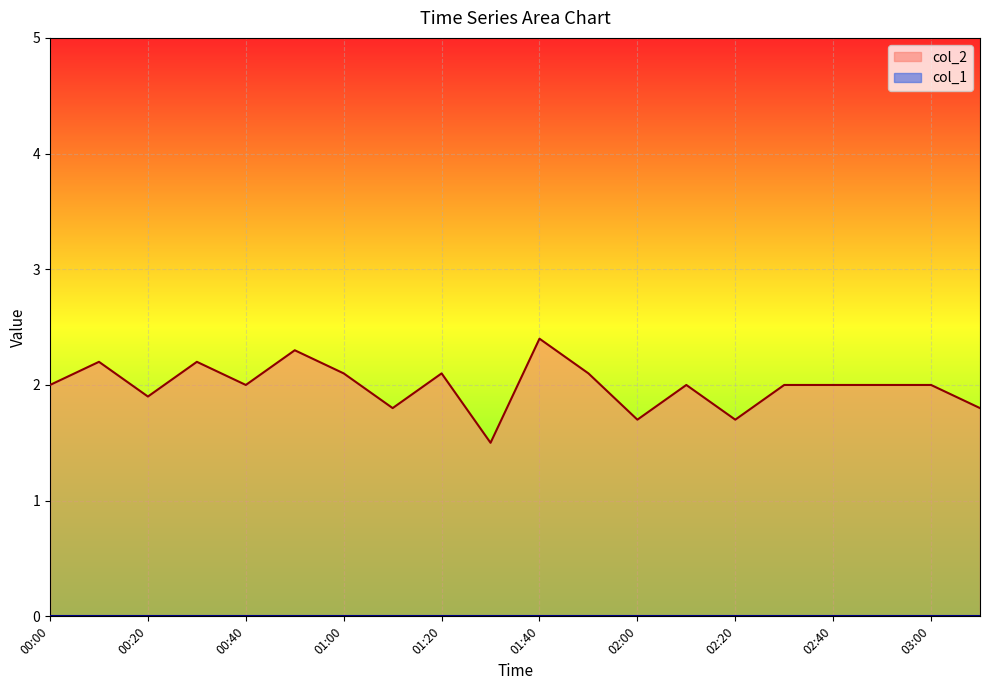

True or false: the data has more than 1 interior local peaks.

True